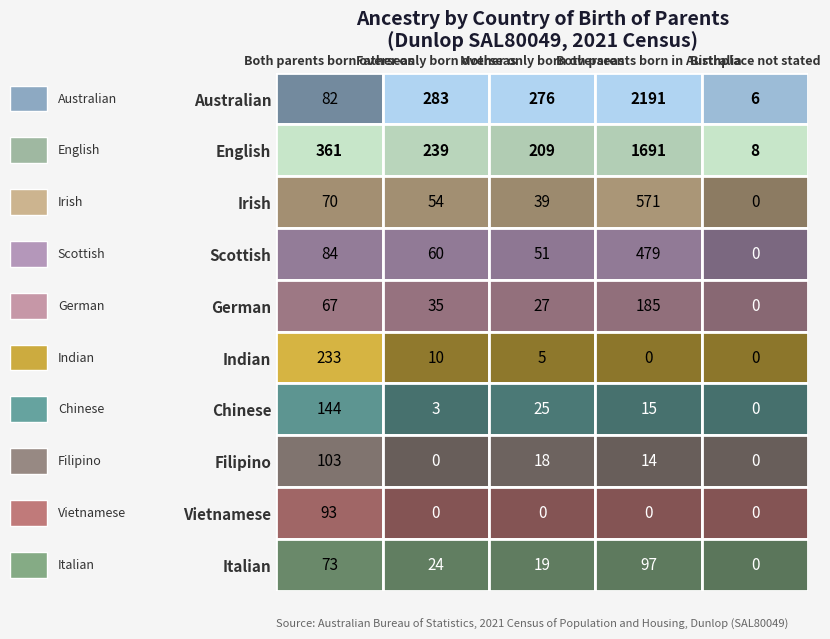

Rank the series by their maximum value, from highest to lowest.

Australian, English, Irish, Scottish, Indian, German, Chinese, Filipino, Italian, Vietnamese